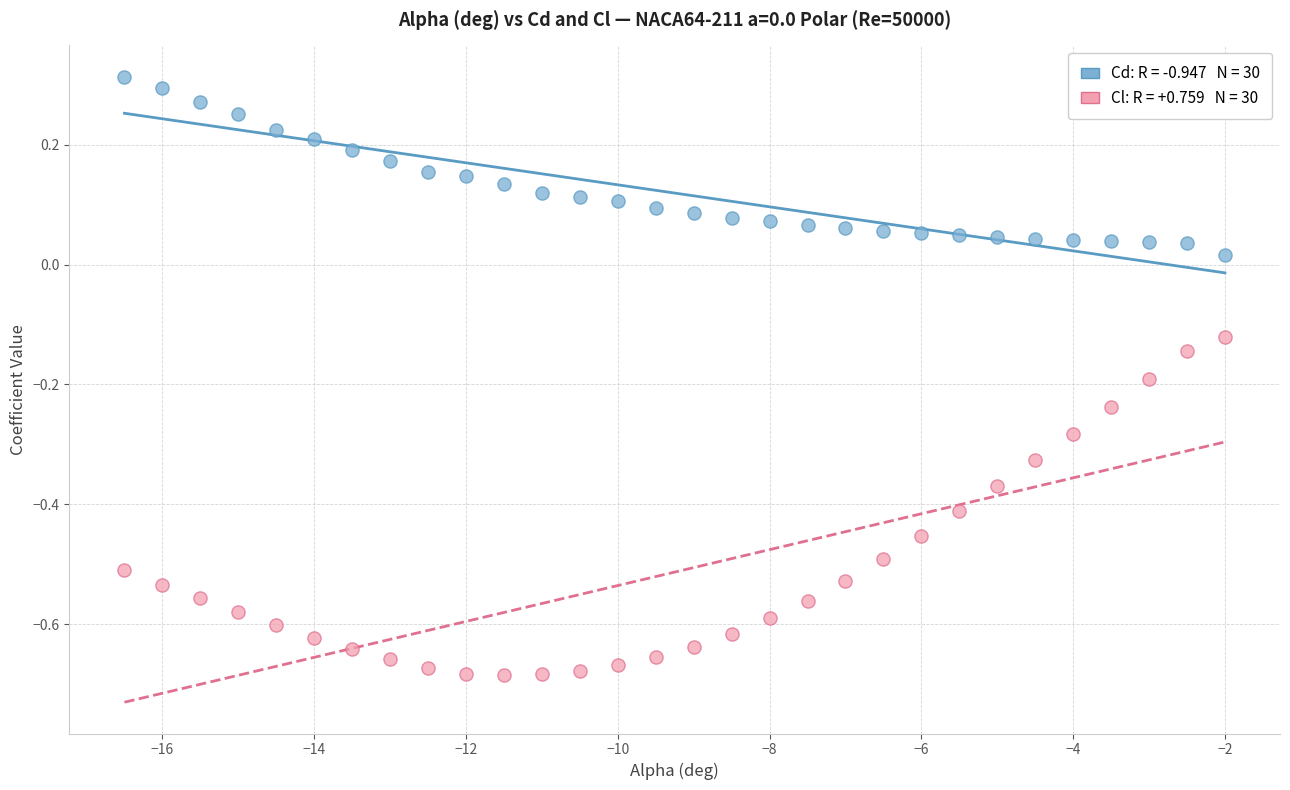

Across all data points, what is the range of X values (max minus min)?

14.5